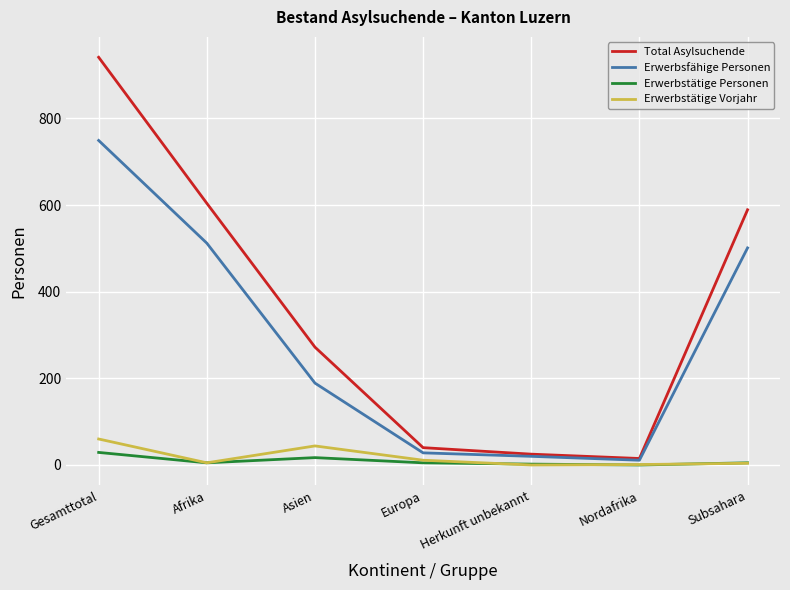

Which series changed the most between Gesamttotal and Asien?

Total Asylsuchende